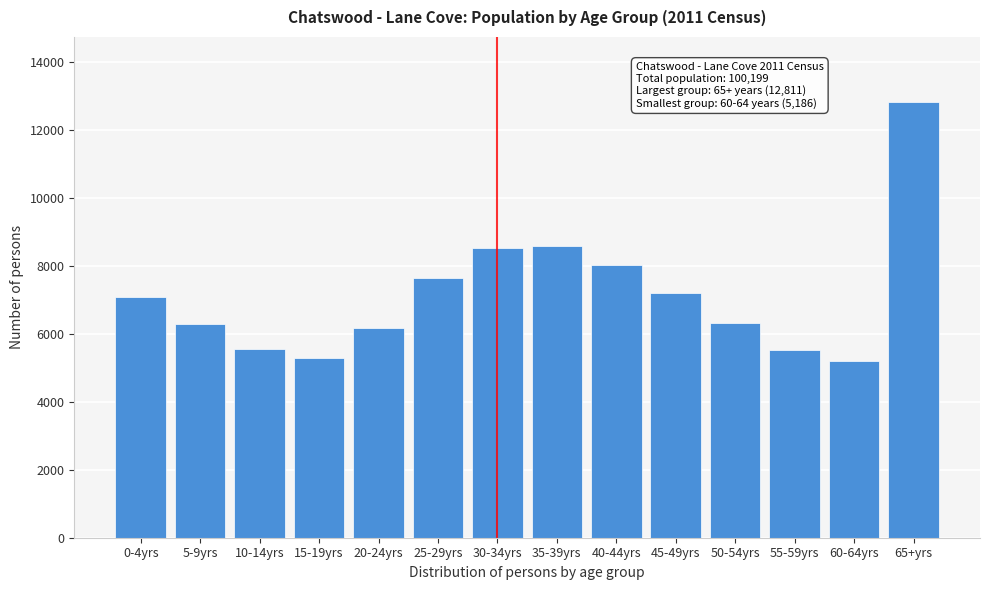

What is the sum of all values?

100204